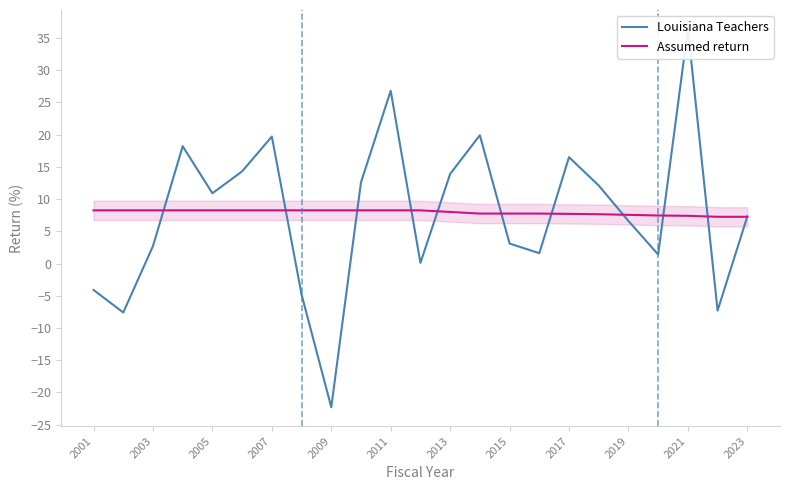

Does the chart have visible grid lines?

No